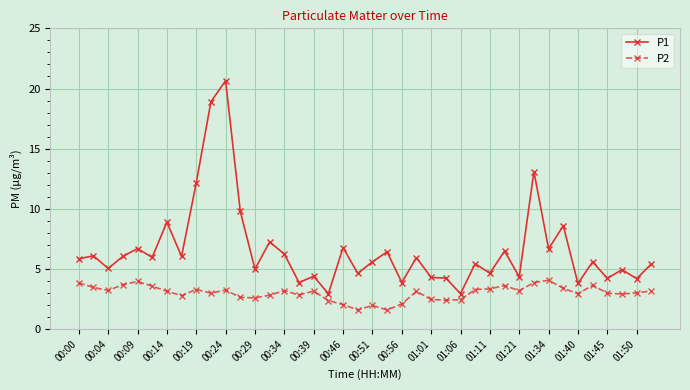

At how many categories does at least one series exceed 11?

4